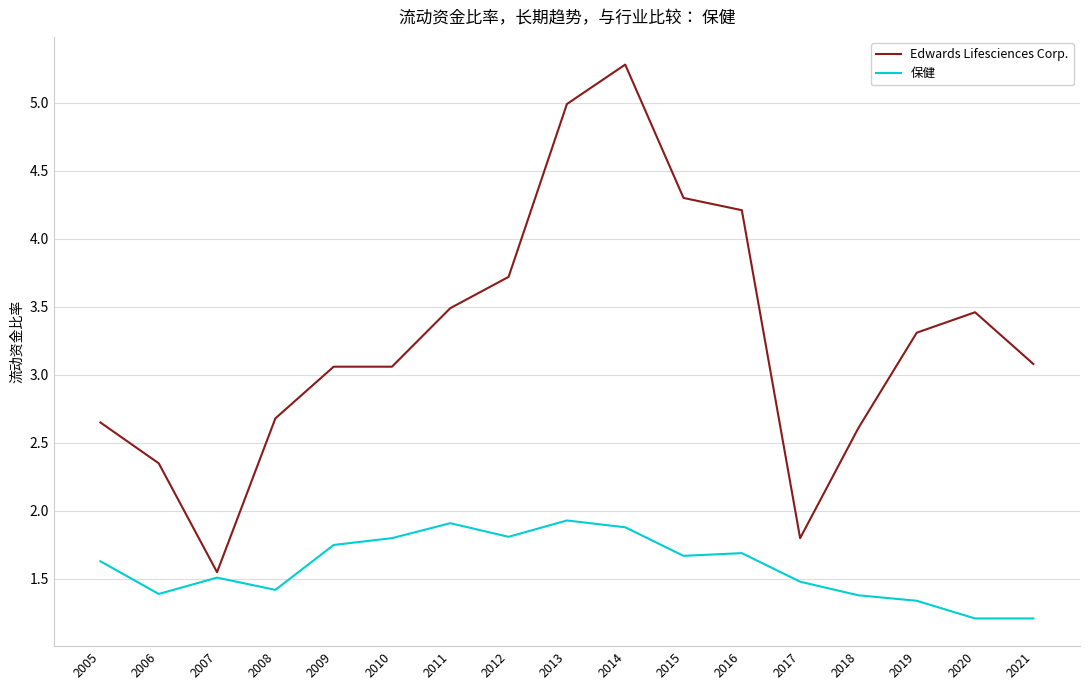

At 2011, list the series in order from smallest to largest.

保健, Edwards Lifesciences Corp.